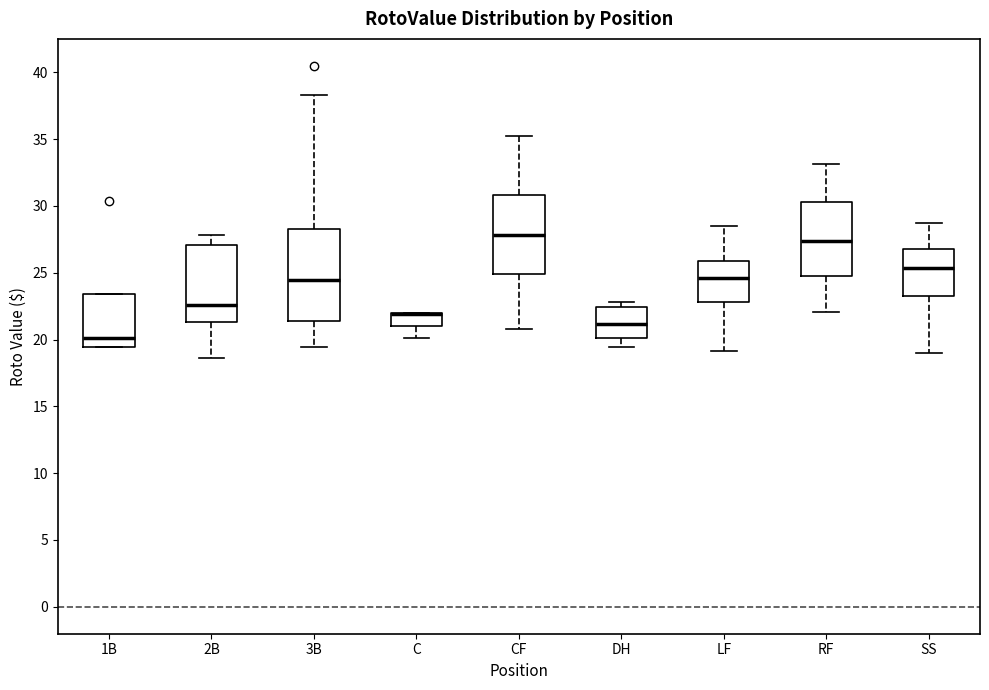

Reading left to right, transcribe this box plot: for each box, give where its median line is, the range the box spans, and where its two whiskers end, as read against the y-axis. The values are not printed on the chart, so give them approximately, as read against the axis.

1B: median 20.0, box 19.5 to 23.5, whiskers 19.5 to 23.5
2B: median 22.5, box 21.5 to 27.0, whiskers 18.5 to 28.0
3B: median 24.5, box 21.5 to 28.5, whiskers 19.5 to 38.5
C: median 22.0 (drawn on the box's upper edge), box 21.0 to 22.0, whiskers 20.0 to 22.0
CF: median 28.0, box 25.0 to 31.0, whiskers 21.0 to 35.5
DH: median 21.0, box 20.0 to 22.5, whiskers 19.5 to 23.0
LF: median 24.5, box 23.0 to 26.0, whiskers 19.0 to 28.5
RF: median 27.5, box 24.5 to 30.5, whiskers 22.0 to 33.0
SS: median 25.5, box 23.0 to 27.0, whiskers 19.0 to 28.5